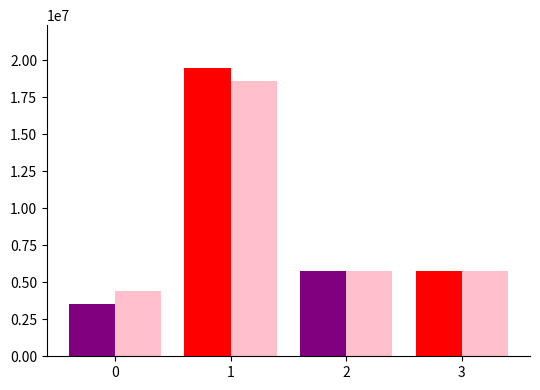

Are the bars horizontal?

No